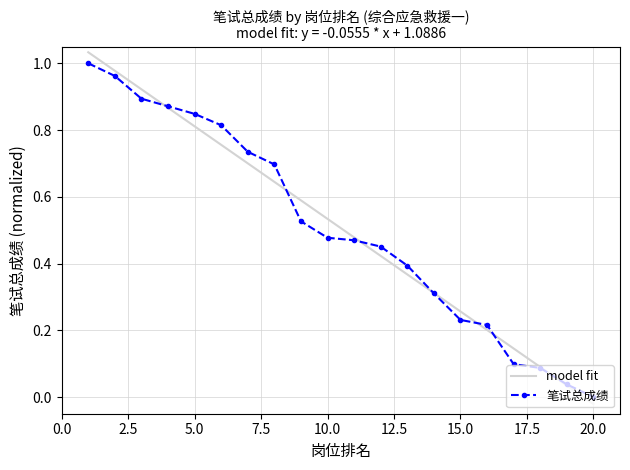

What is the change in value from 2 to 13?

-0.6